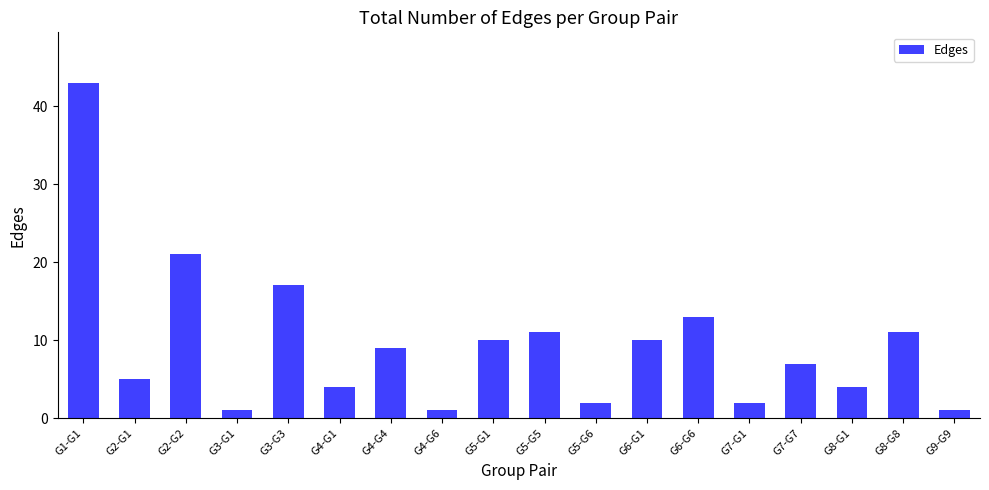

What is the difference between the values at G3-G3 and G6-G1?

7